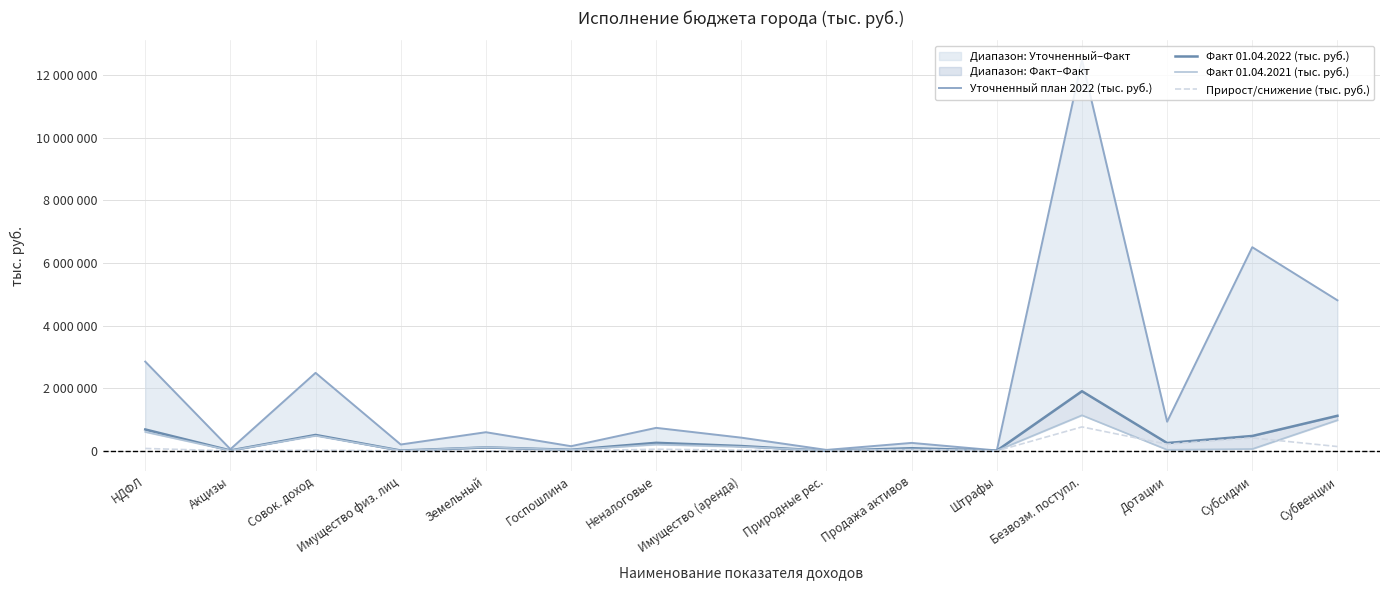

What position from the left is Совок. доход?

3